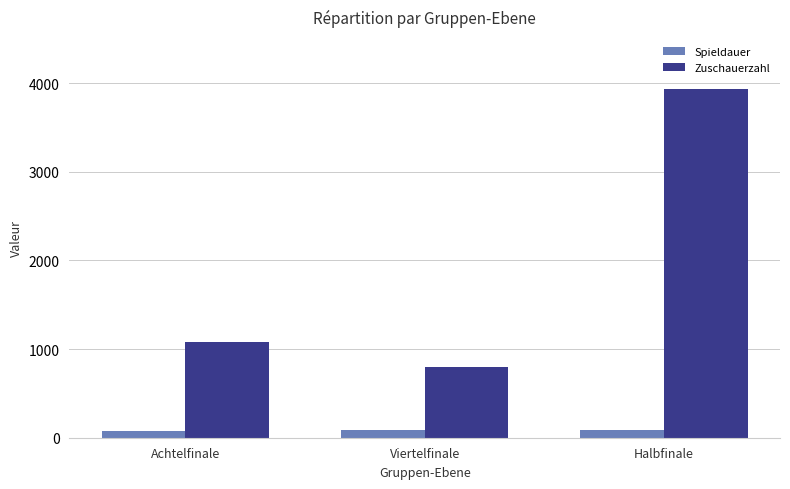

List the series in order of their peak value, lowest first.

Spieldauer, Zuschauerzahl